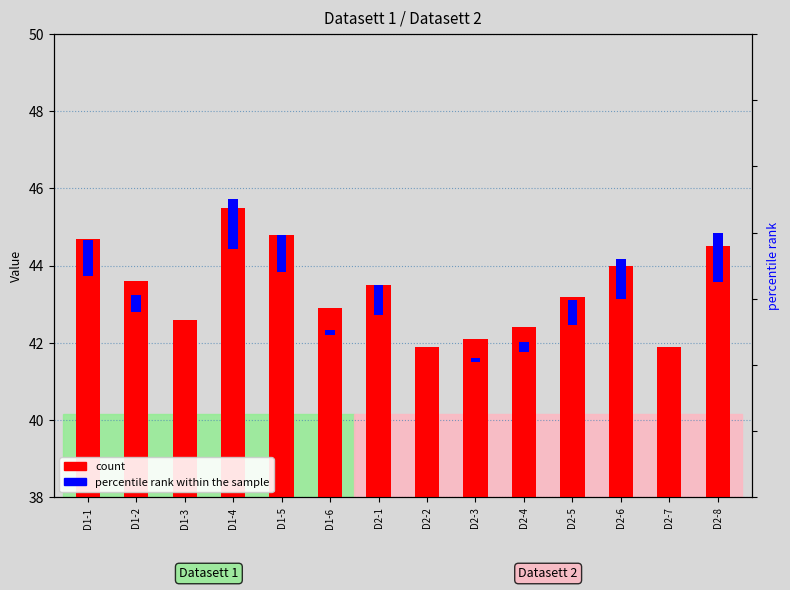

At which label does percentile rank within the sample reach its peak?

D1-4